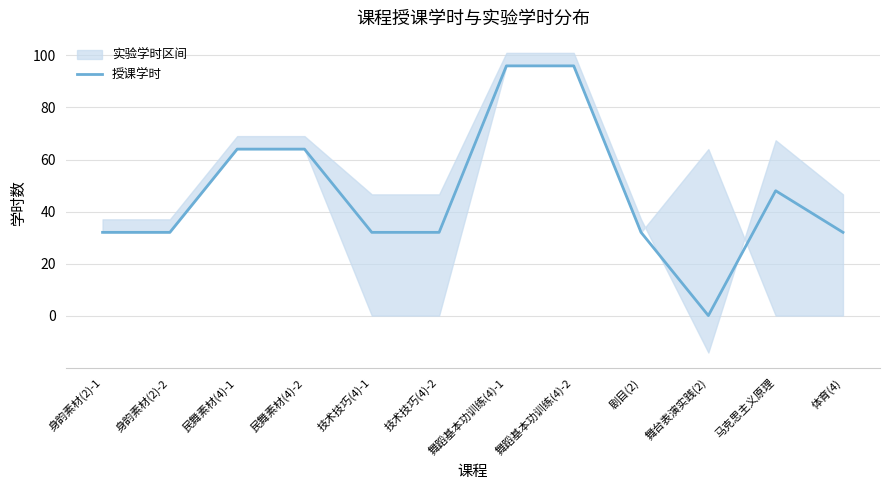

Does the chart display data point markers on the line(s)?

No